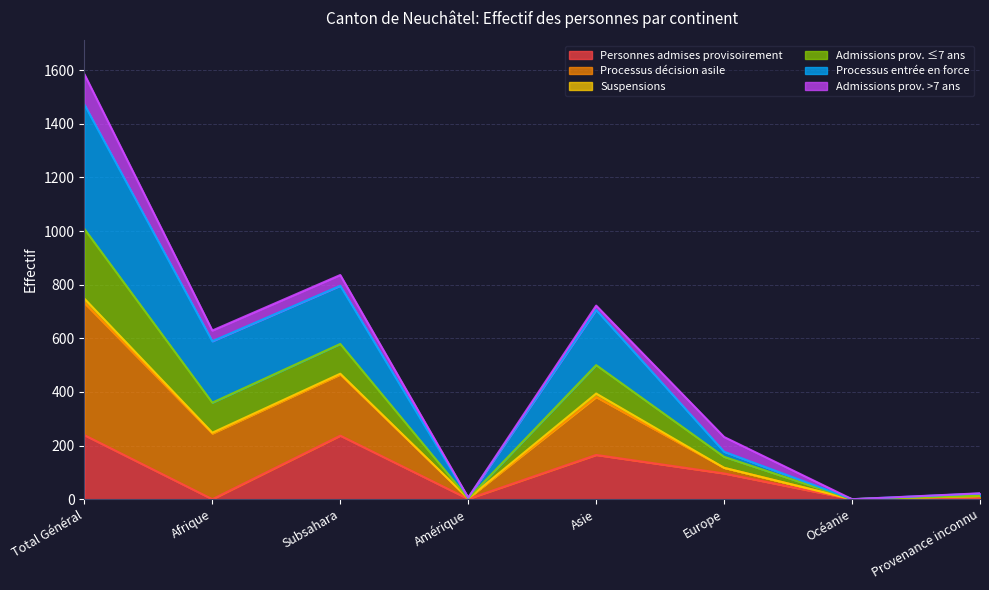

Between Amérique and Provenance inconnu, which series saw the biggest shift?

Processus décision asile